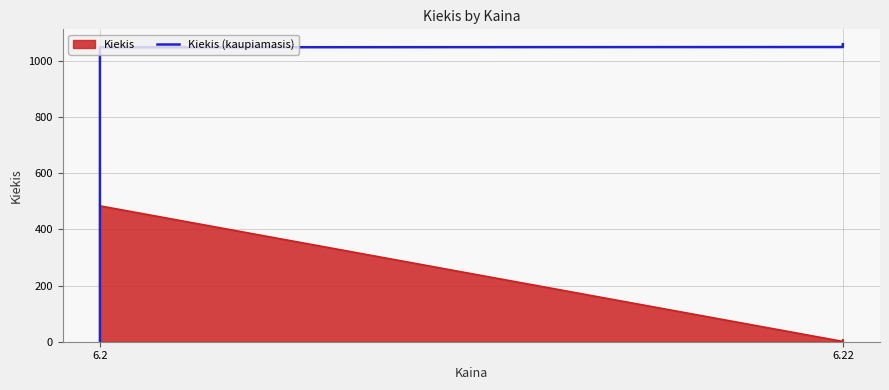

What is the maximum value shown in the chart?

1060